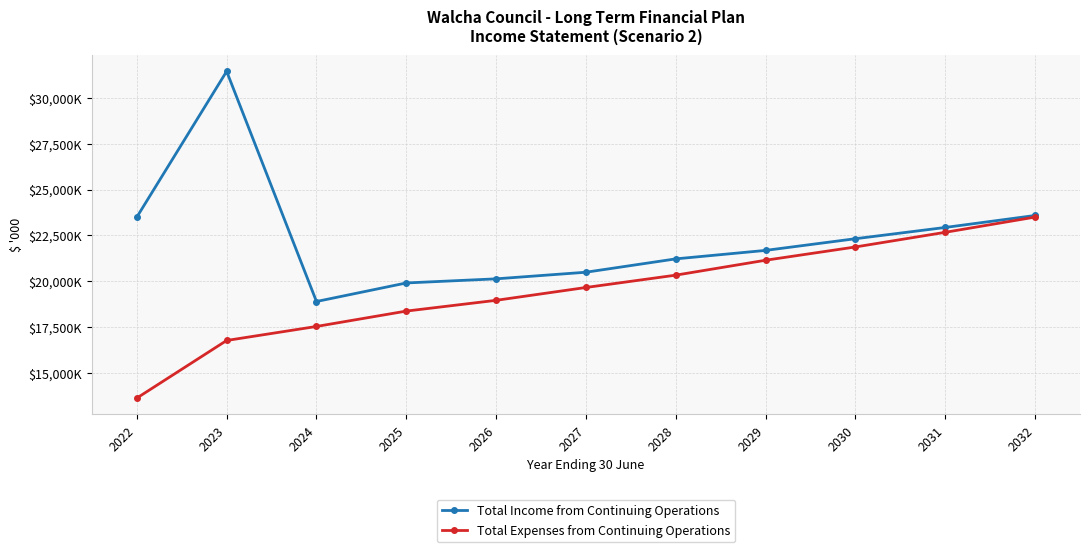

What is the value of the Total Expenses from Continuing Operations point at the 3rd from the left?

17522.7